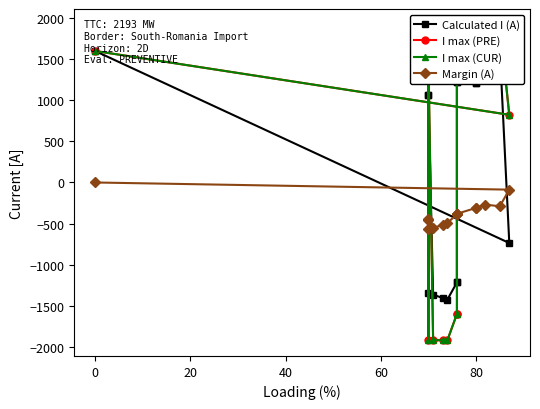

What is the value of the Margin (A) point at the 8th from the left?

-381